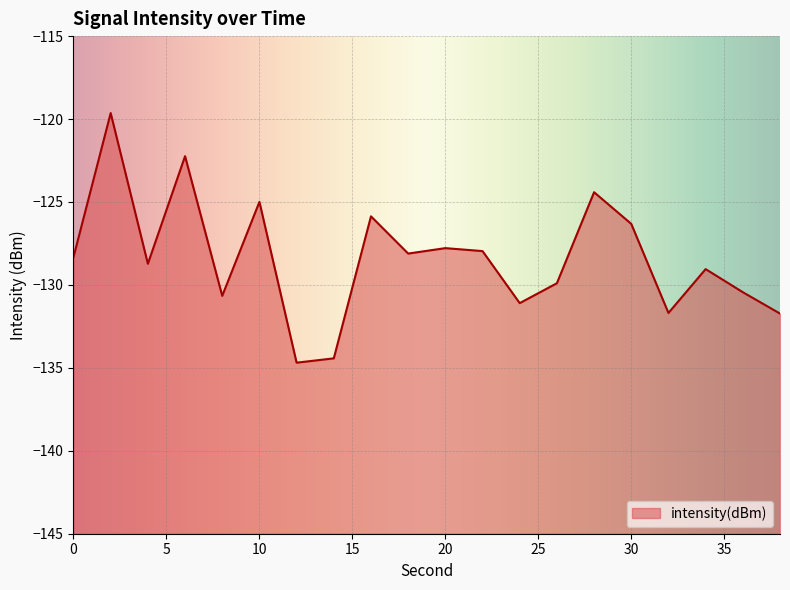

Reading left to right, extract all data points from this chart.

-128.3	-119.6	-128.7	-122.2	-130.7	-125.0	-134.7	-134.4	-125.9	-128.1	-127.8	-128.0	-131.1	-129.9	-124.4	-126.3	-131.7	-129.0	-130.4	-131.7